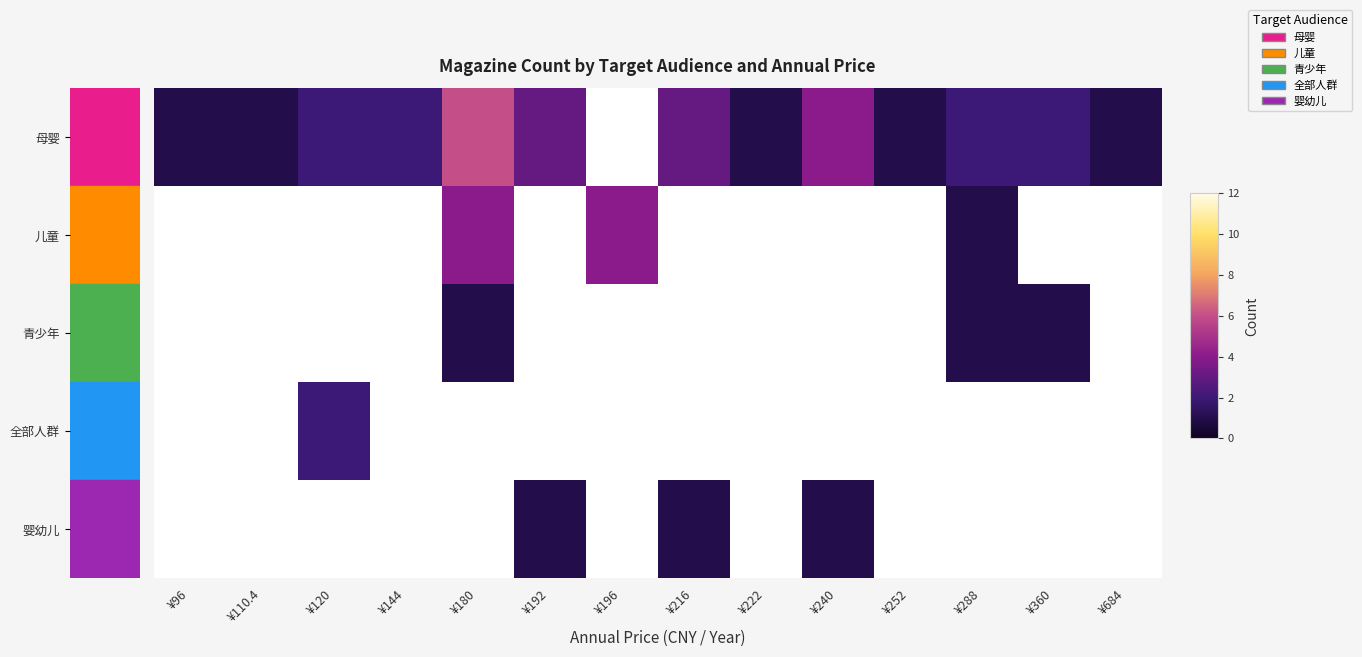

Which category has the highest value across all series?

¥180